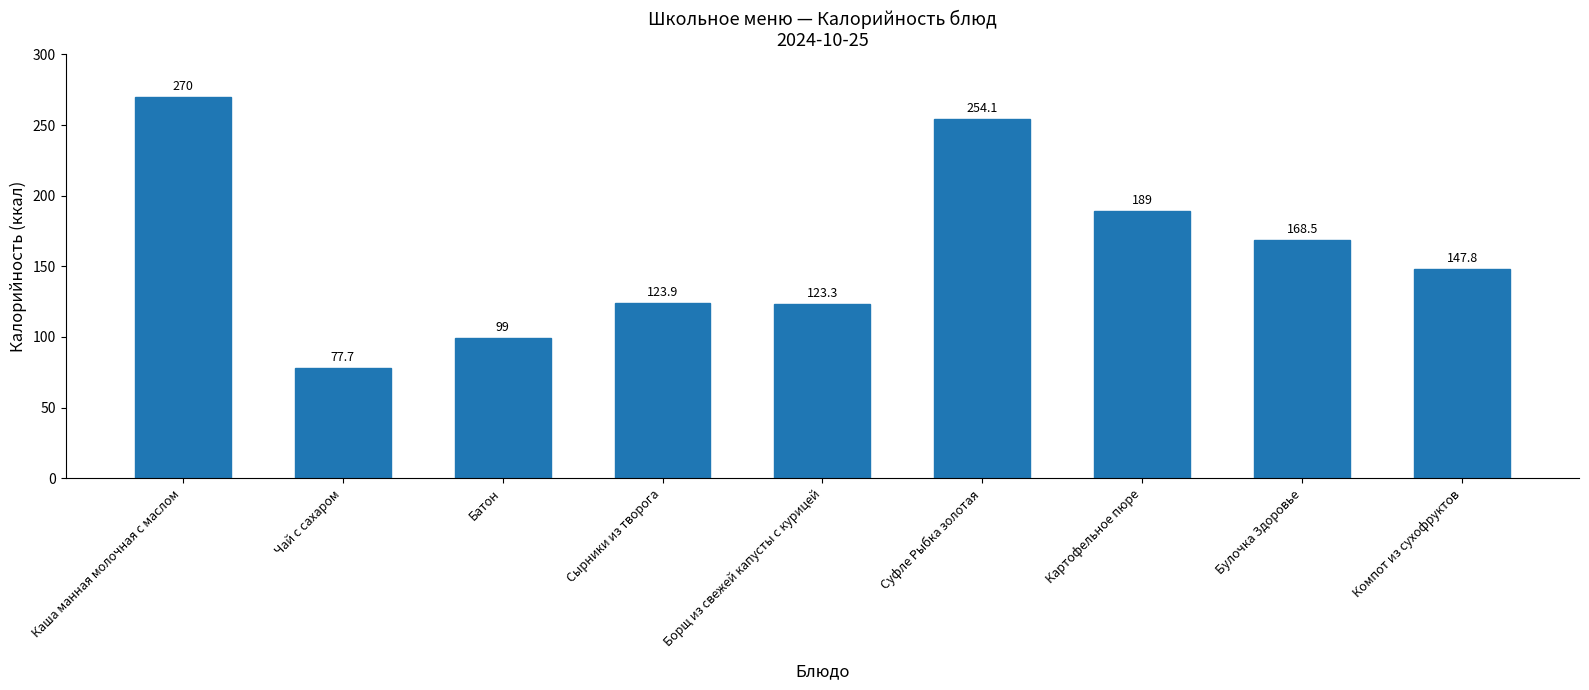

Are the bars grouped side by side (vs. stacked)?

No